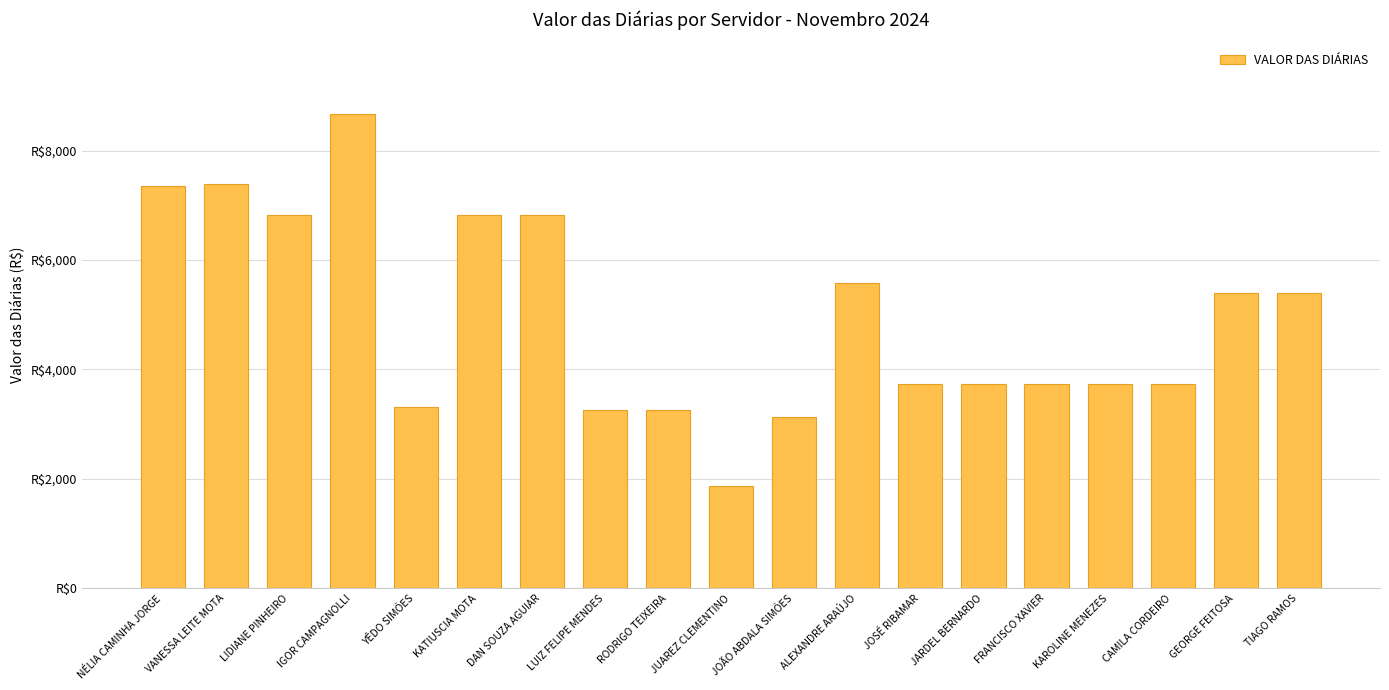

Reading right to left, list all the values displayed in this chart.

5389.7	5389.7	3739.1	3739.1	3739.1	3739.1	3739.1	5572.2	3125.8	1869.6	3262.6	3262.6	6820.2	6820.2	3306.3	8677.6	6820.2	7382.2	7346.1